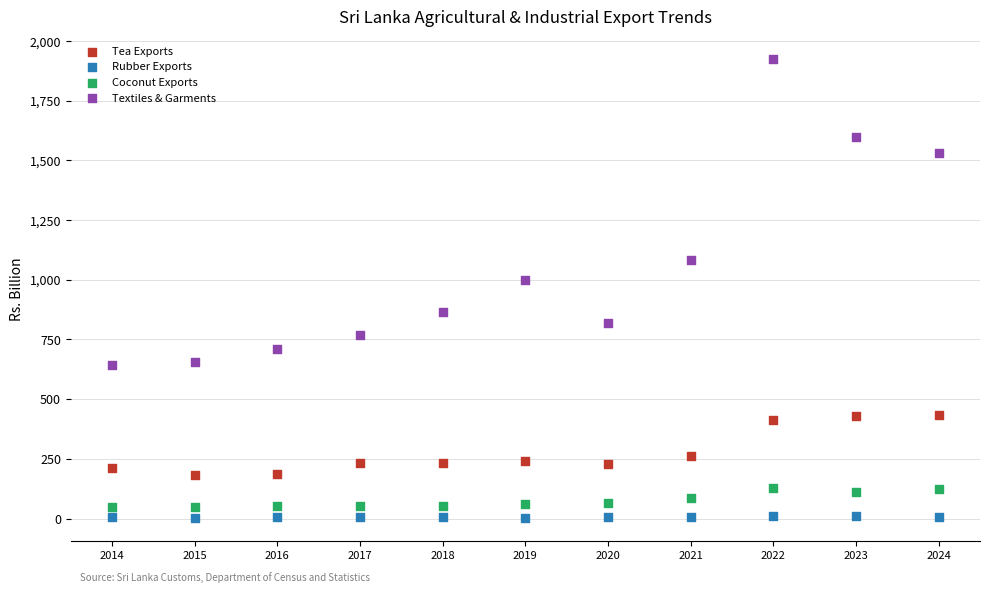

Which series has the largest Y range (max minus min)?

Textiles & Garments